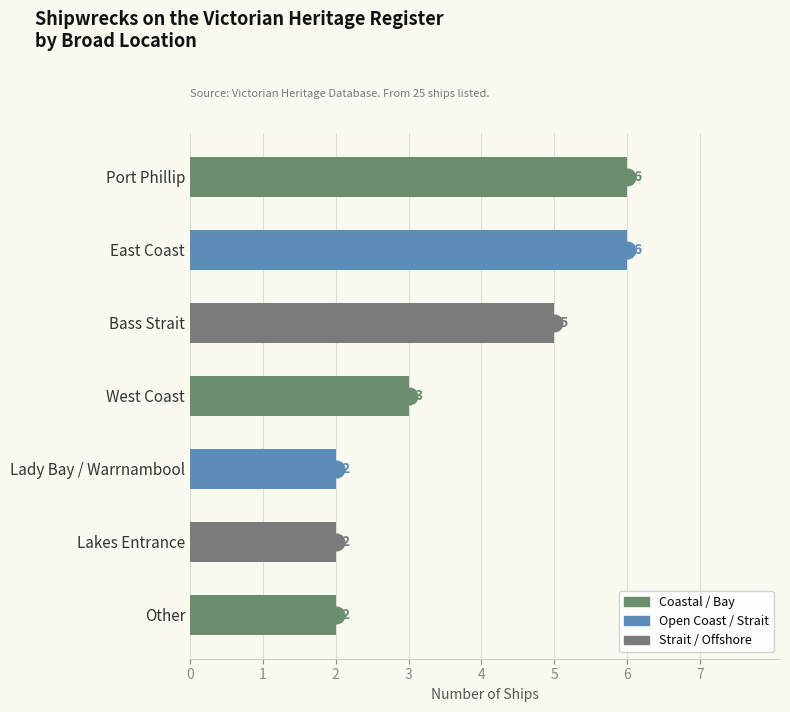

Which has a higher value, West Coast or East Coast?

East Coast